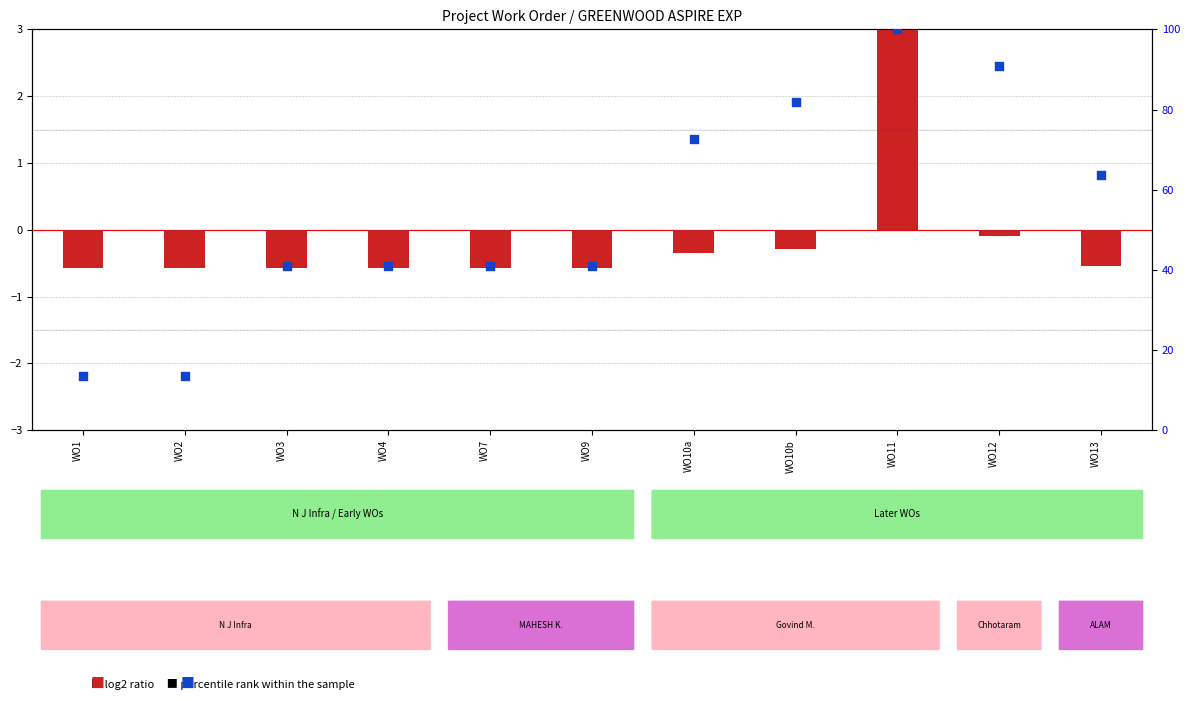

Which series reaches the maximum Y coordinate?

percentile rank within the sample